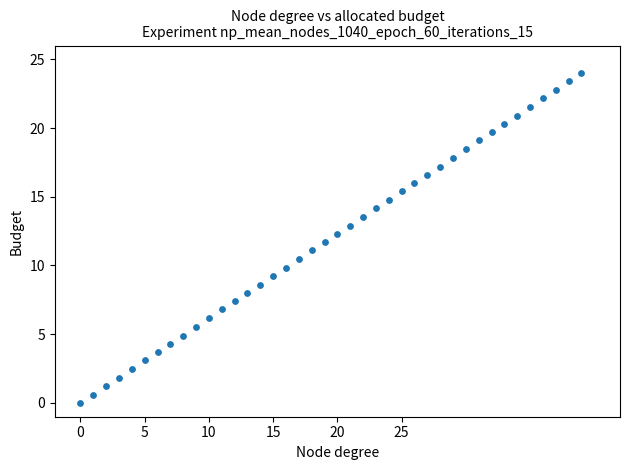

What is the range of Y values (max minus min)?

24.0